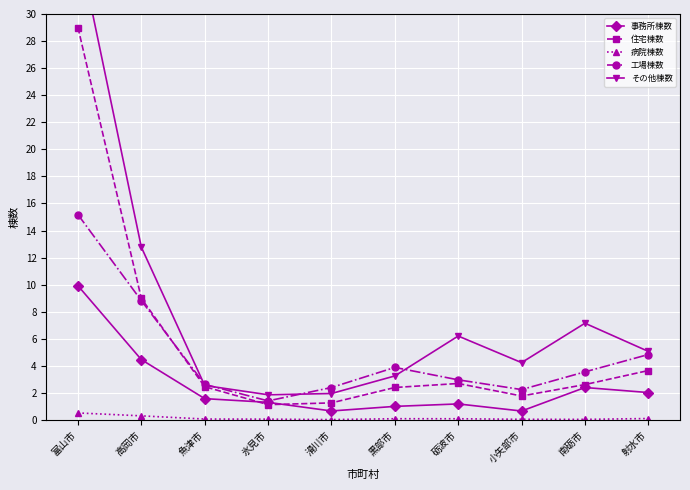

What position from the right is 射水市?

1